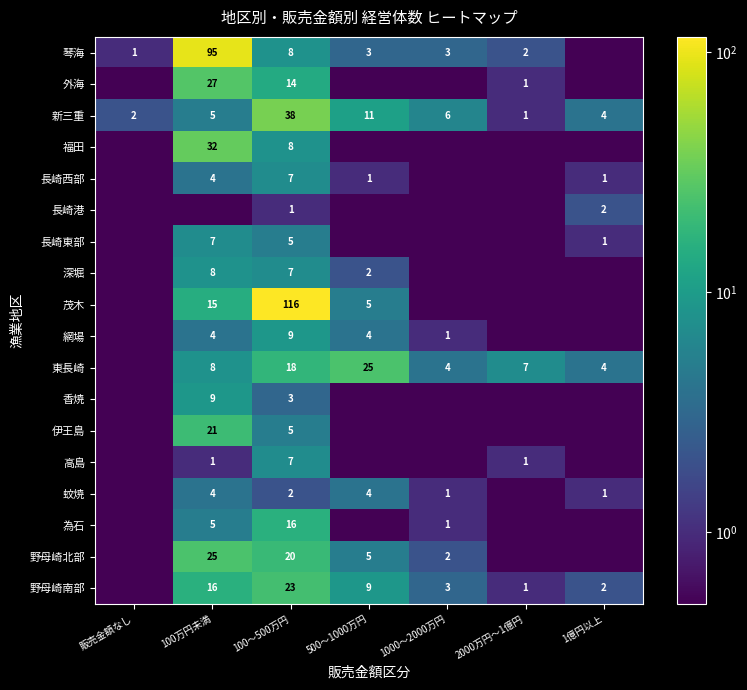

Read the 新三重 value at 100～500万円.

38.0